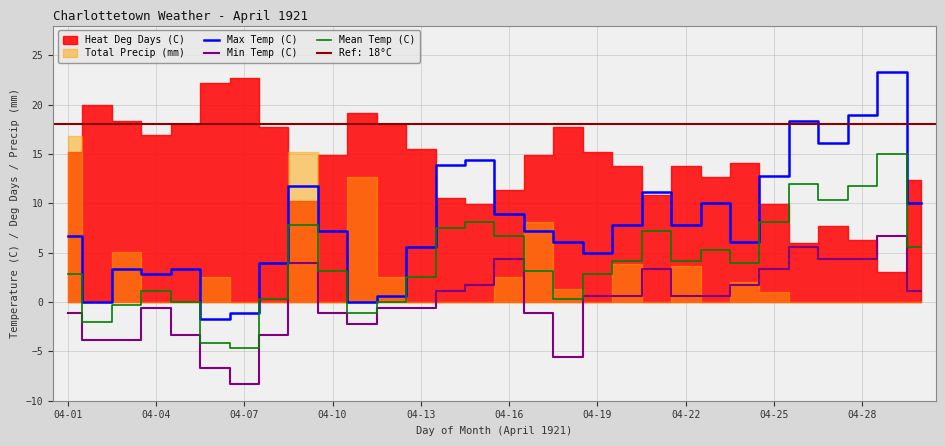

True or false: Min Temp (C) has more than 2 interior local peaks.

True